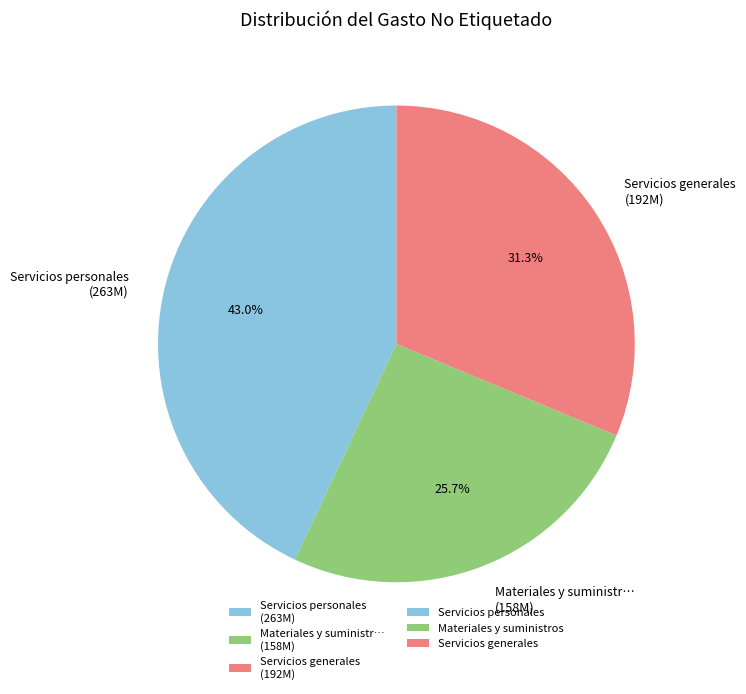

Rank the categories by value from lowest to highest.

Materiales y suministr… (158M), Servicios generales (192M), Servicios personales (263M)